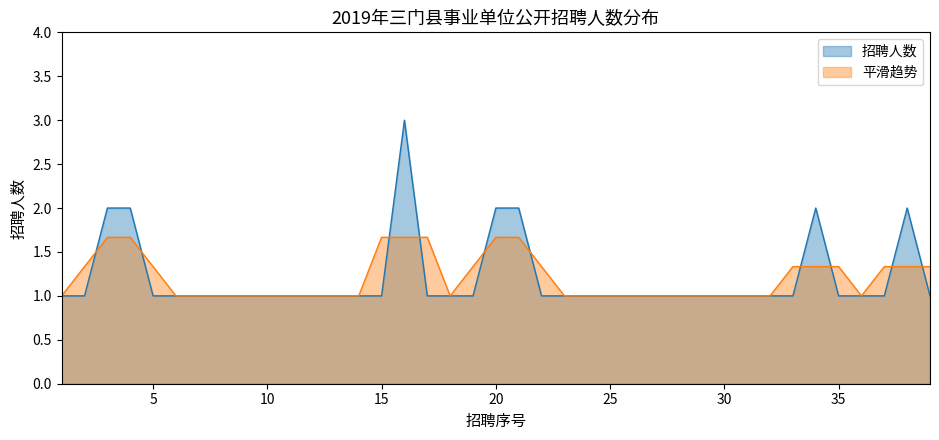

Is it true that the value at 12 is 1?

False